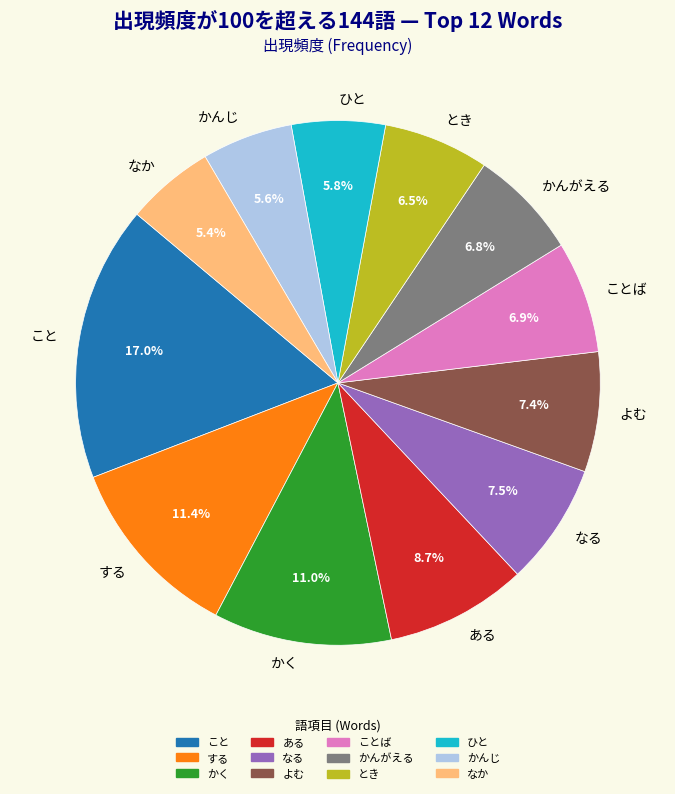

The かく slice represents 11% of the pie. True or false?

True